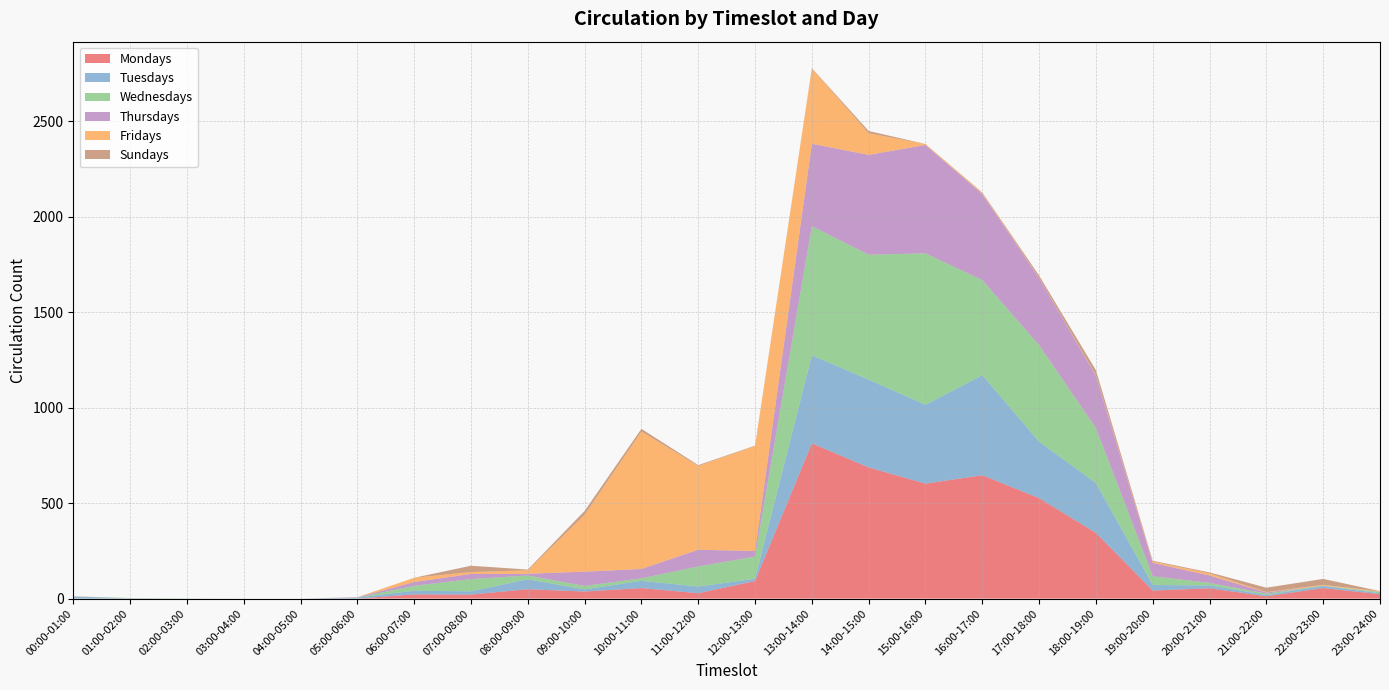

Reading right to left, list all the values displayed in this chart.

Mondays: 23	55	12	54	42	344	526	646	602	687	813	92	28	55	37	49	21	22	0	0	0	0	0	0
Tuesdays: 5	11	7	15	29	261	296	524	413	460	461	12	35	38	11	52	17	19	5	0	0	0	1	11
Wednesdays: 6	2	7	13	46	288	505	498	793	654	677	116	105	13	18	20	64	26	0	0	0	1	2	0
Thursdays: 1	0	6	39	70	274	352	451	568	523	431	29	88	49	75	9	27	20	1	0	0	0	0	0
Fridays: 3	4	2	11	7	3	2	5	5	113	394	550	439	720	298	18	10	22	0	0	0	0	0	1
Sundays: 1	31	23	5	4	26	11	3	0	12	2	2	4	14	20	4	33	0	1	0	0	0	0	0